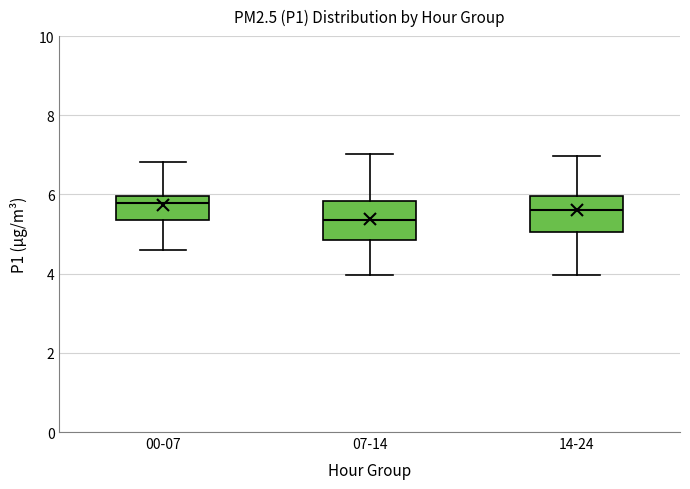

Reading left to right, transcribe this box plot: for each box, give where its median line is, the range the box spans, and where its two whiskers end, as read against the y-axis. The values are not printed on the chart, so give them approximately, as read against the axis.

00-07: median 5.8, box 5.4 to 6.0, whiskers 4.6 to 6.8
07-14: median 5.4, box 4.8 to 5.8, whiskers 4.0 to 7.0
14-24: median 5.6, box 5.0 to 6.0, whiskers 4.0 to 7.0